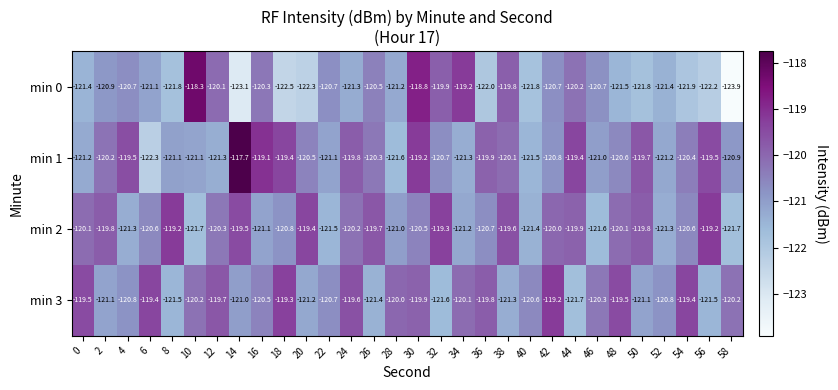

What is the spread (max minus min) of values at 32?

2.3